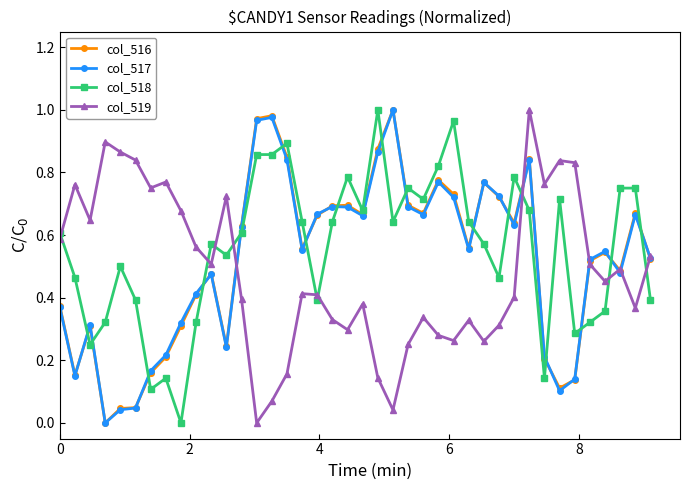

True or false: col_516 and col_518 intersect in this chart.

True